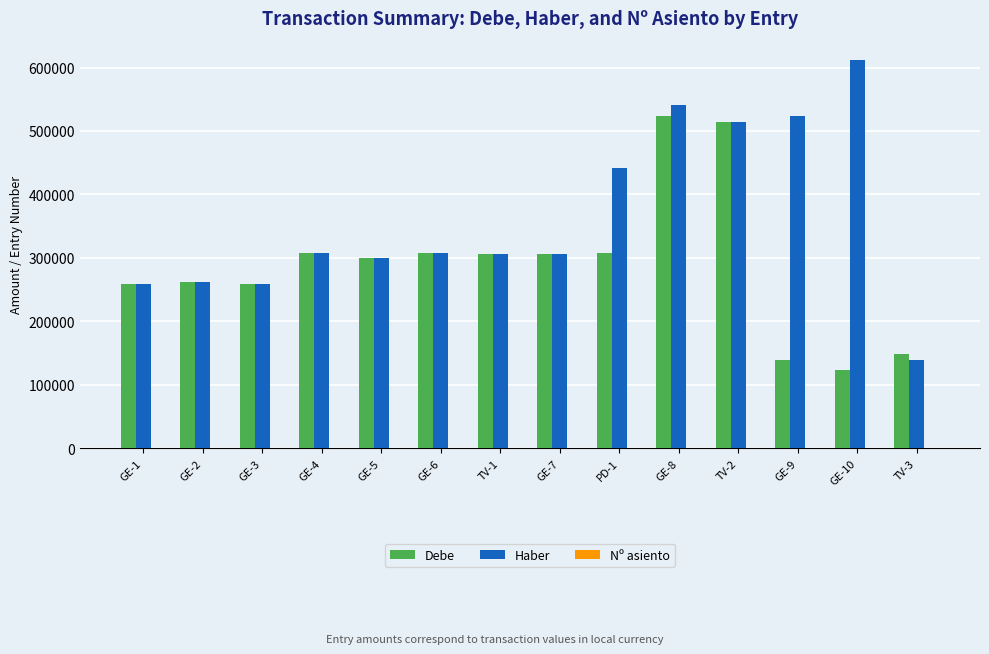

At which label does Haber reach its peak?

GE-10